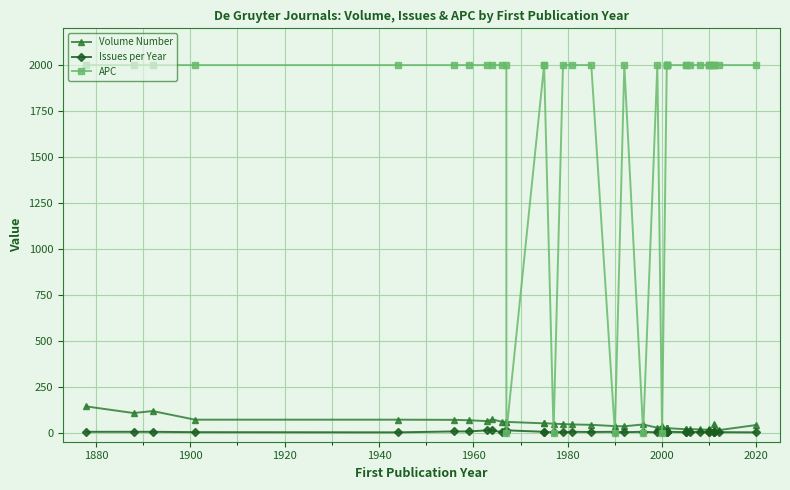

Is it true that Issues per Year equals 0 at 30?

False